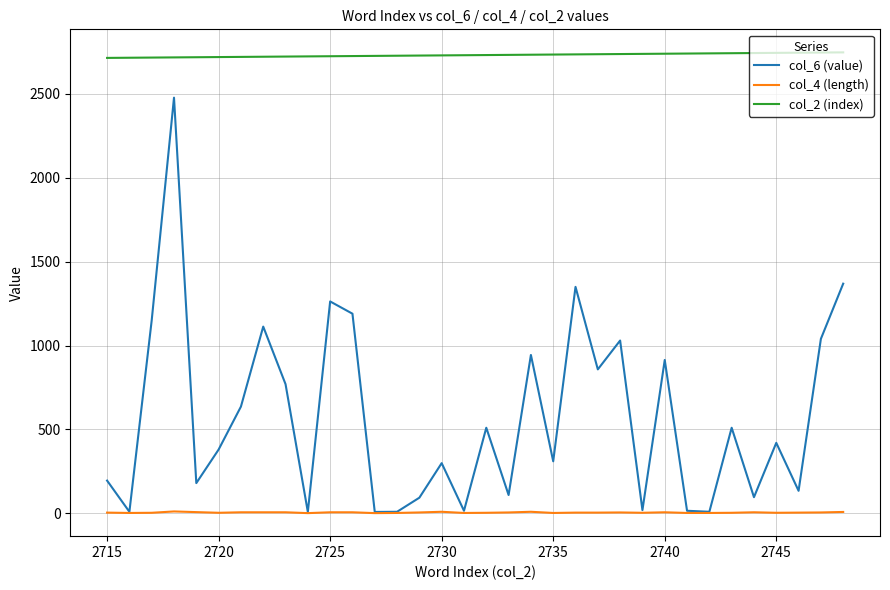

What is the highest value of the col_6 (value) series?

2478